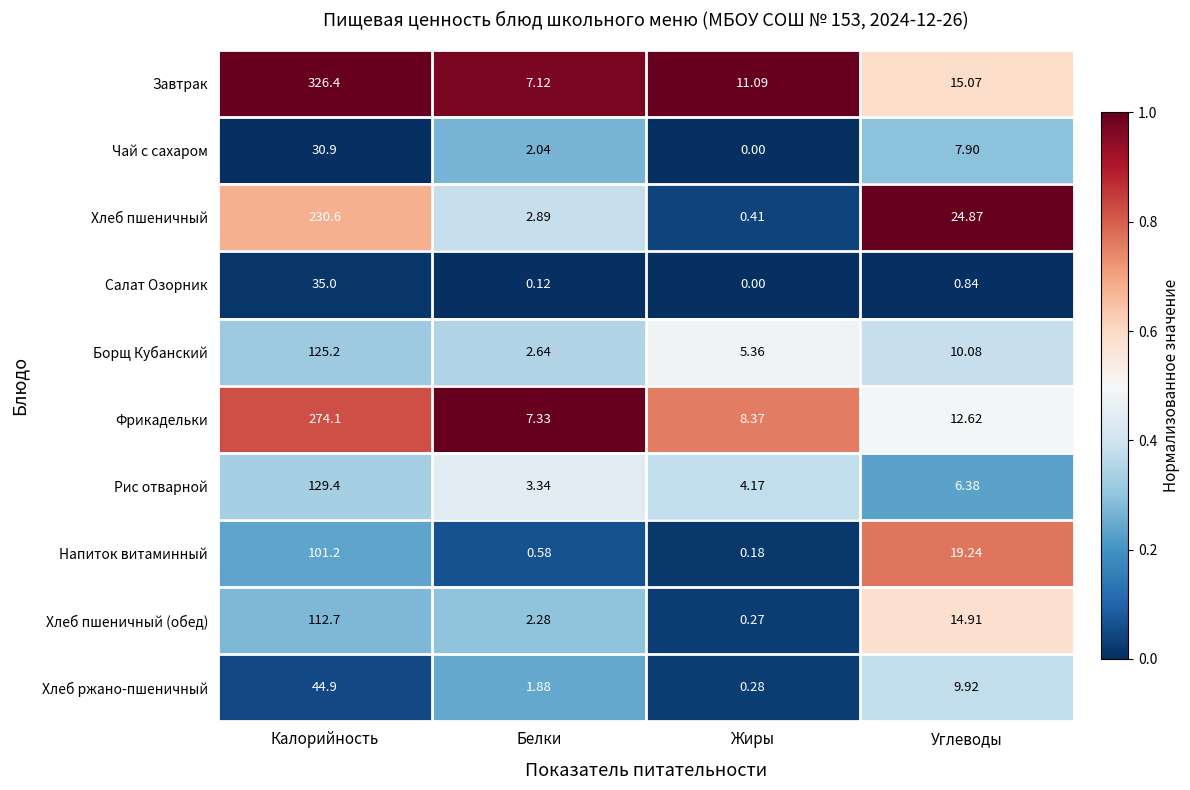

At which category is the sum across all series the highest?

Калорийность